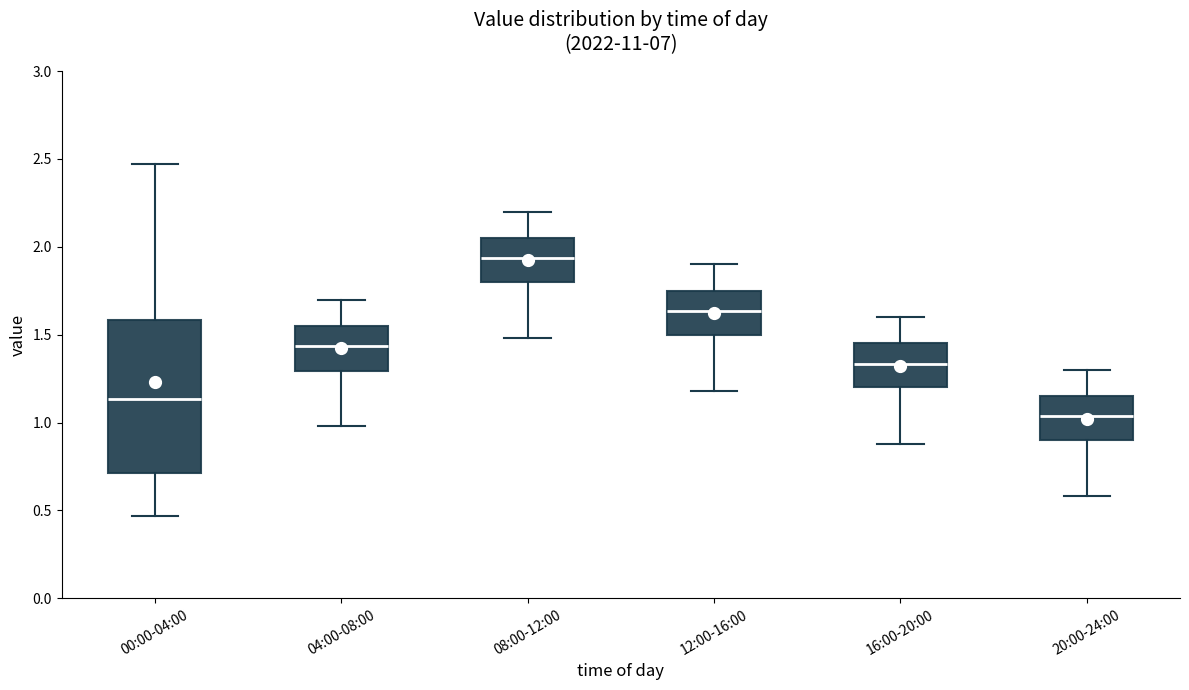

Reading left to right, read every box against the y-axis: the position of its median line, the range the box covers, and the ends of its whiskers. The values are not printed on the chart, so give them approximately, as read against the axis.

00:00-04:00: median 1.15, box 0.70 to 1.60, whiskers 0.45 to 2.45
04:00-08:00: median 1.45, box 1.30 to 1.55, whiskers 1.00 to 1.70
08:00-12:00: median 1.95, box 1.80 to 2.05, whiskers 1.50 to 2.20
12:00-16:00: median 1.65, box 1.50 to 1.75, whiskers 1.20 to 1.90
16:00-20:00: median 1.35, box 1.20 to 1.45, whiskers 0.90 to 1.60
20:00-24:00: median 1.05, box 0.90 to 1.15, whiskers 0.60 to 1.30